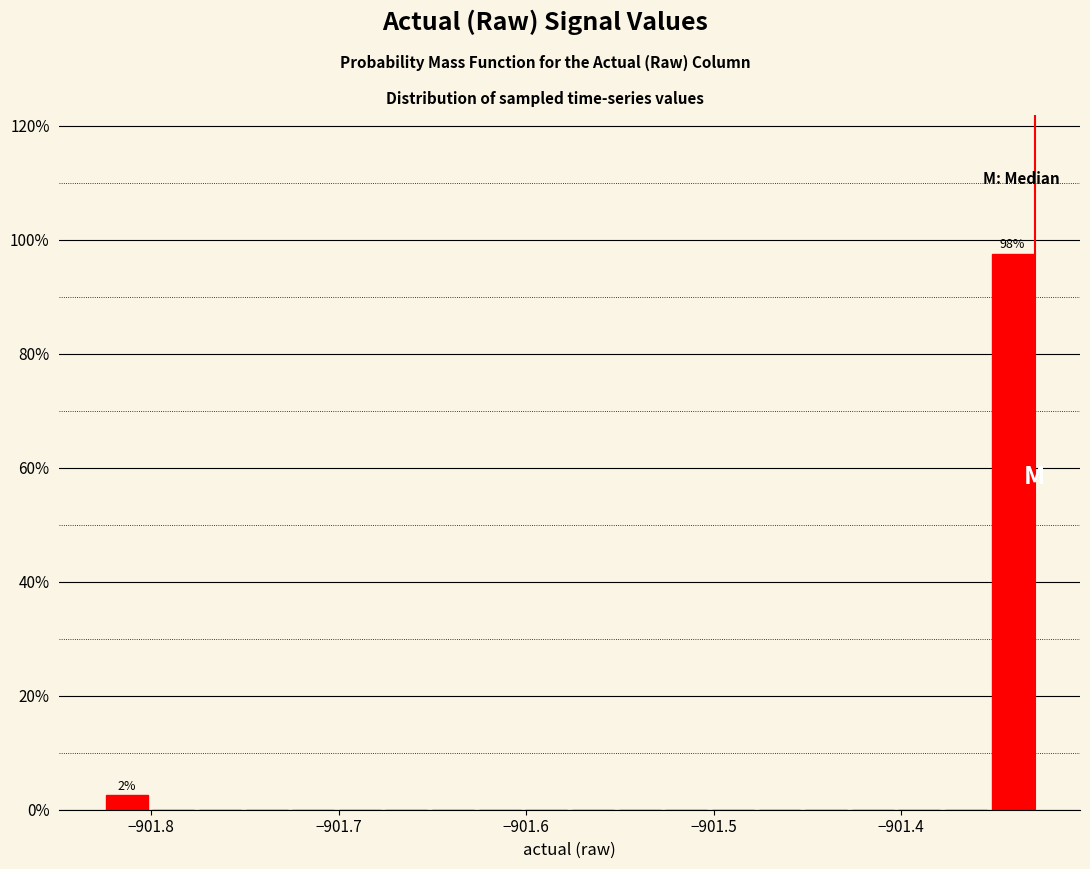

Read against the x-axis, roughly where is the centre of the tallest bar?

-901.34